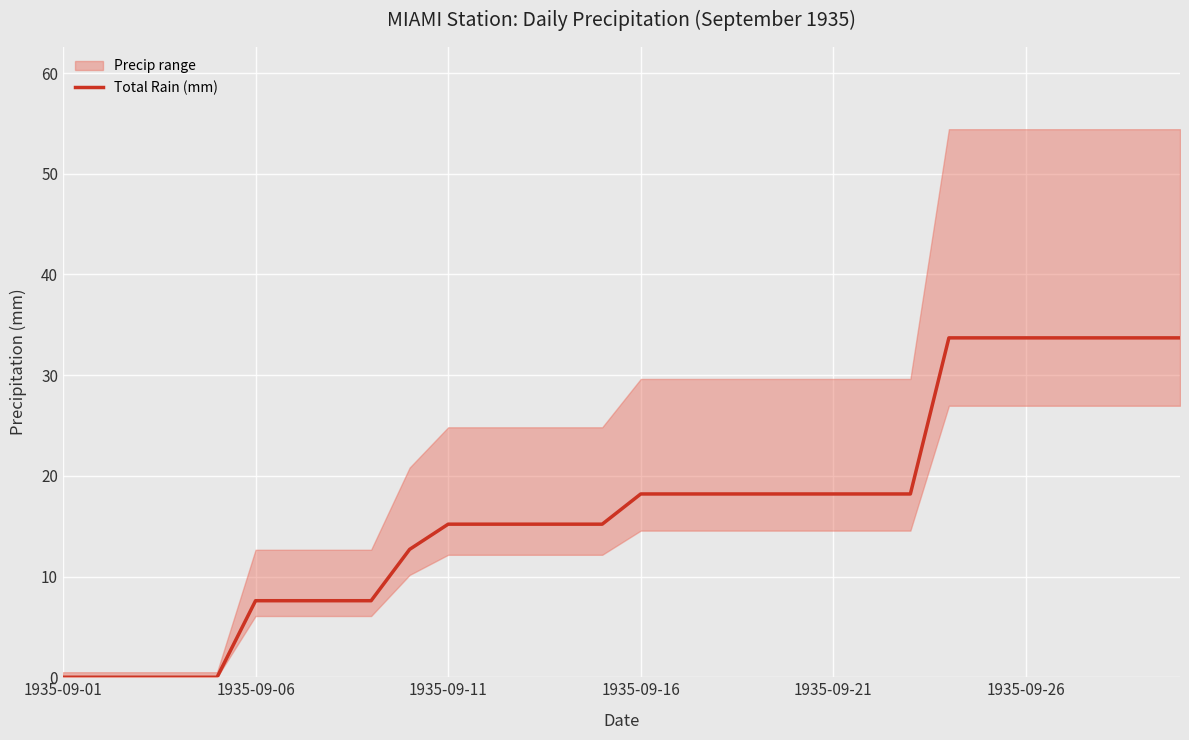

How many values are below 18?

15